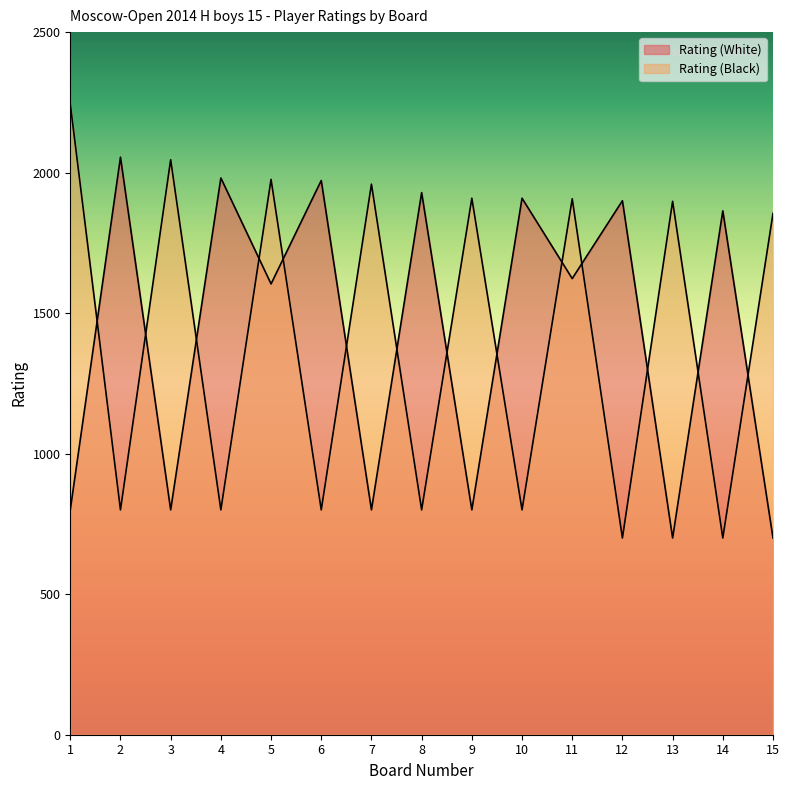

What is the value of the Rating (Black) point at the 10th from the left?

800